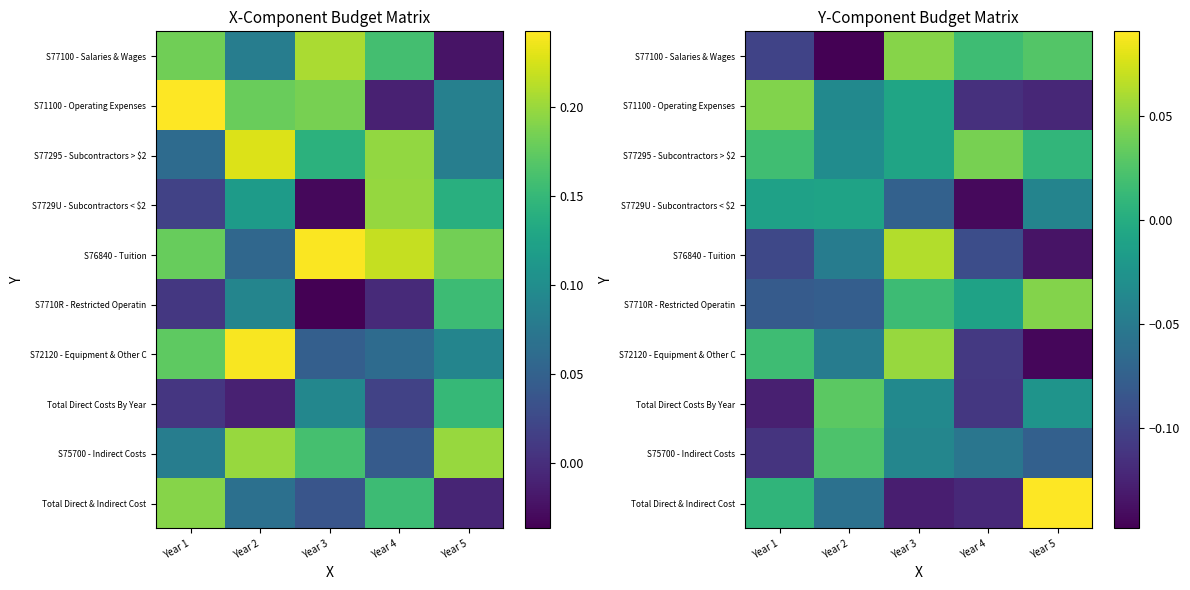

Which category has the highest value in the S77295 - Subcontractors > $2 series?

Year 4